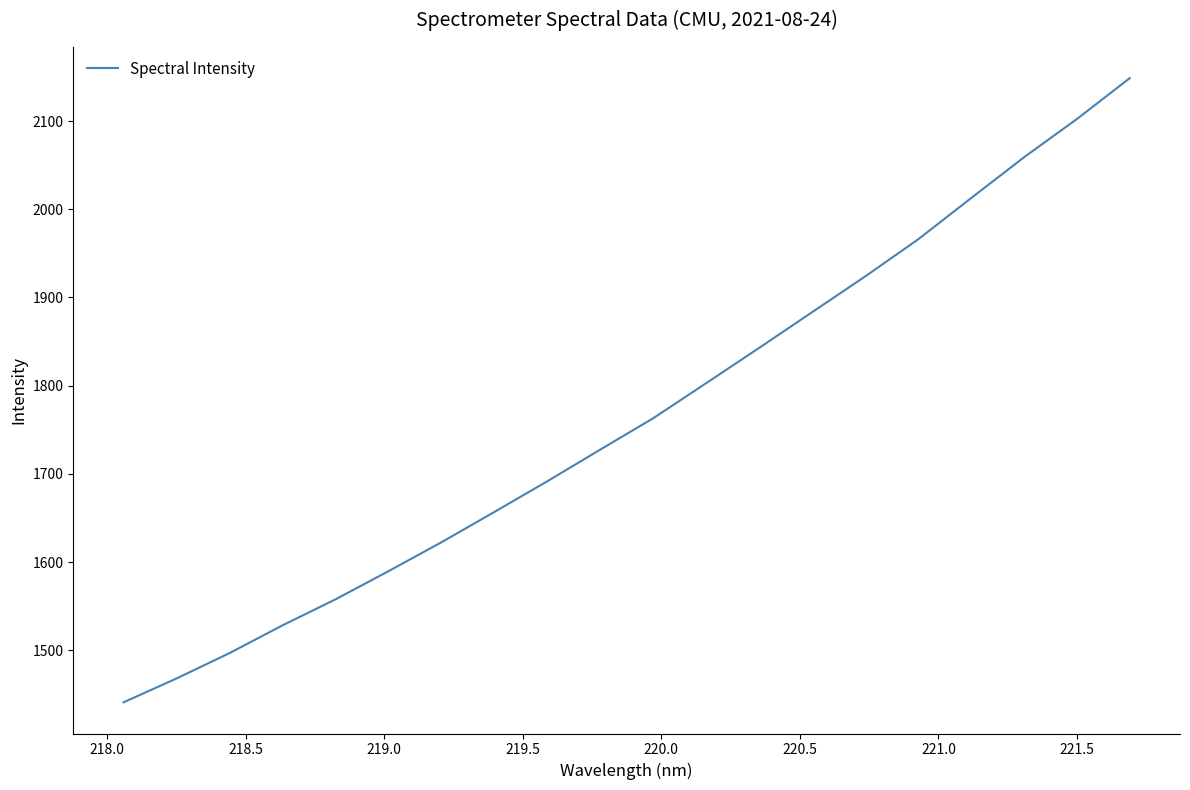

What is the smallest value displayed?

1441.0